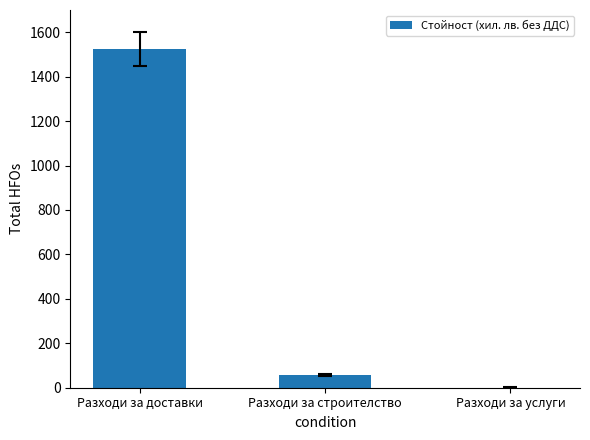

What is the maximum value shown in the chart?

1526